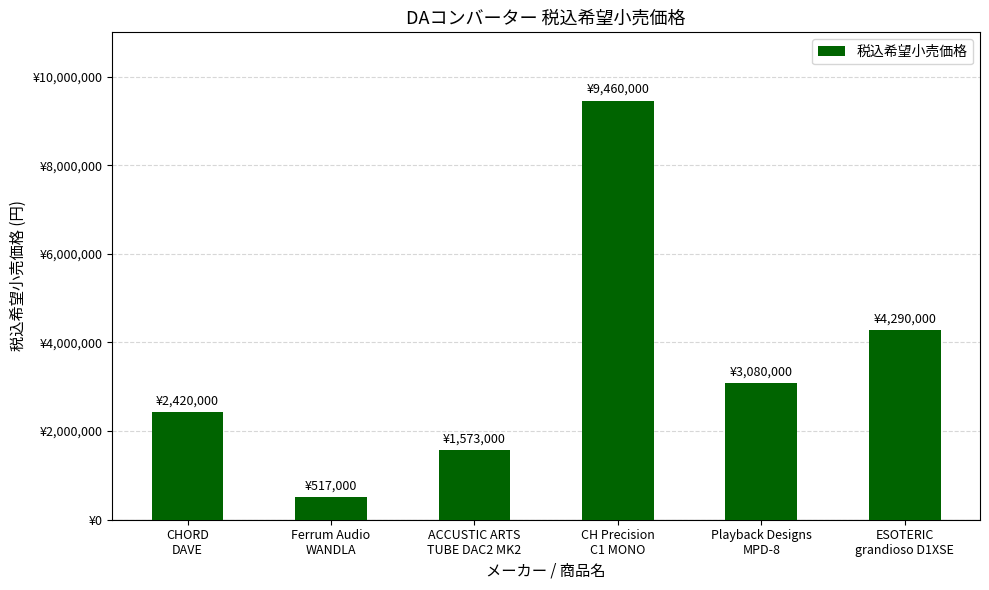

Read the value at CH Precision
C1 MONO, to the nearest 100.

9460000